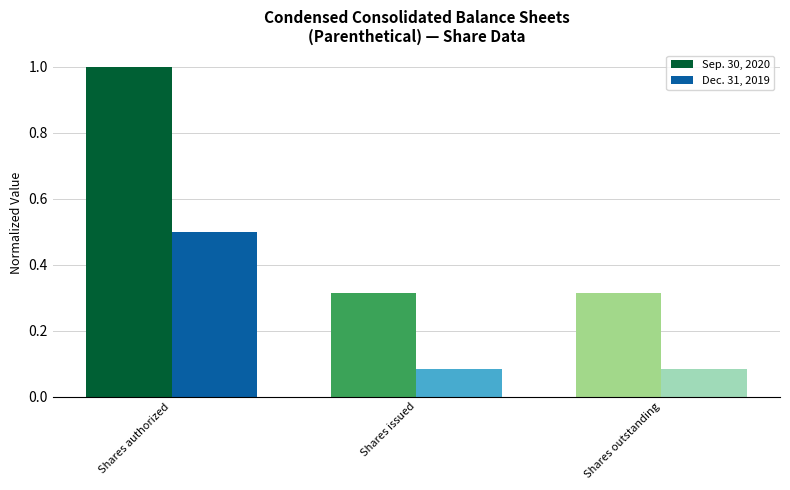

What is the average value of the Sep. 30, 2020 series?

0.5